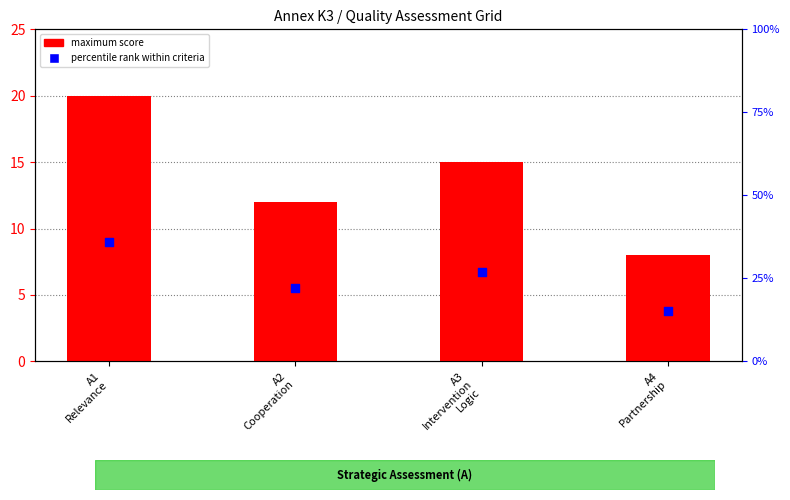

Which series has the largest total across all categories?

percentile rank within criteria